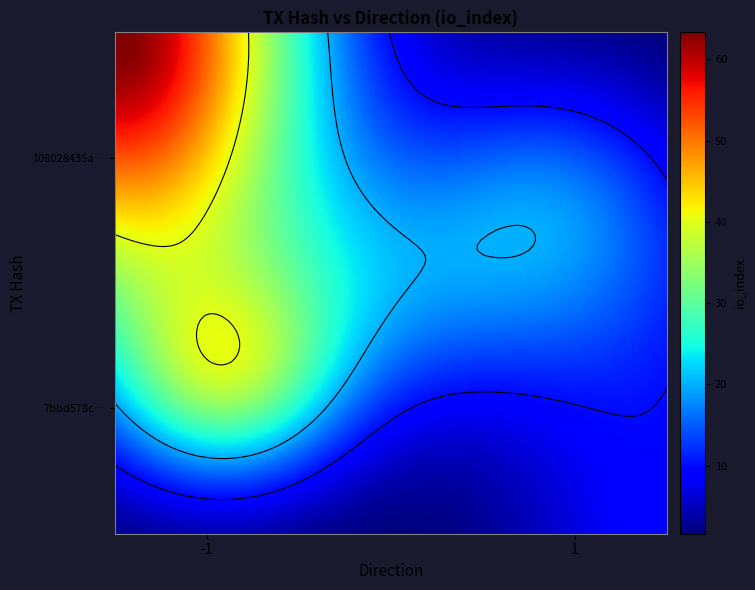

How many distinct data groups are displayed?

2